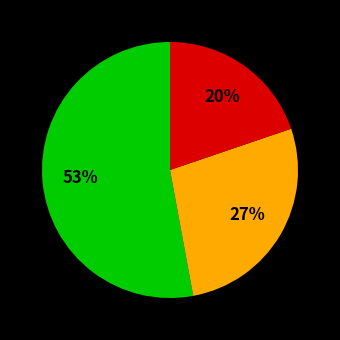

To the nearest percent, what is the difference between the largest and smallest slice percentages?

33%